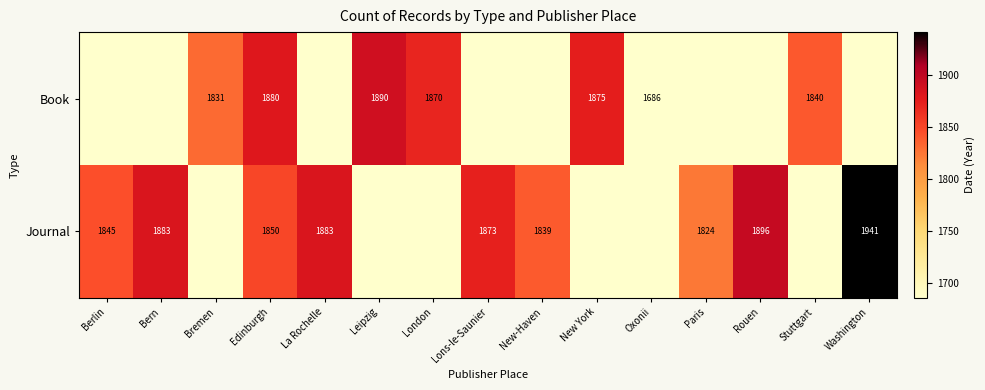

The Journal series shows 1883 at Bern. True or false?

True